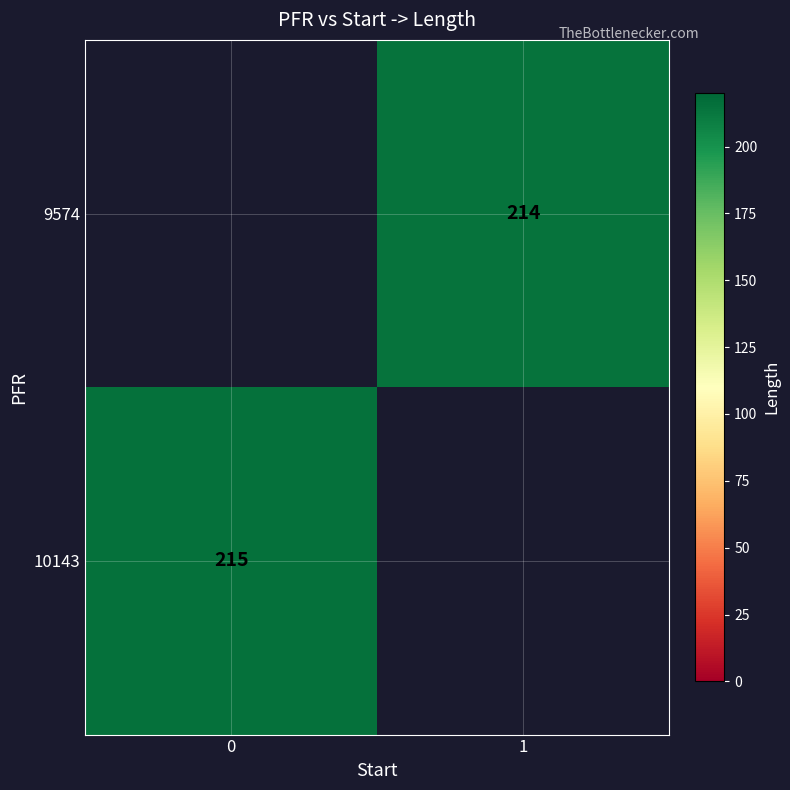

Is it true that 9574 equals 137 at 1?

False